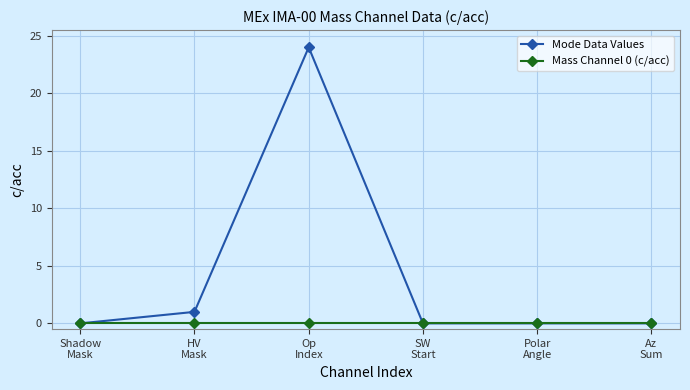

Which series has the largest total across all categories?

Mode Data Values